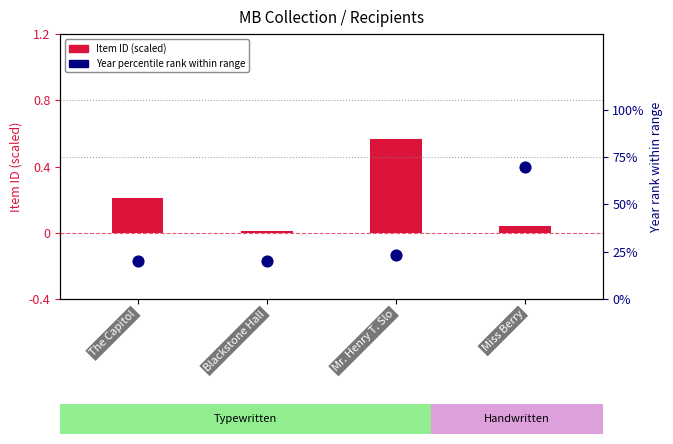

Which series contains the highest Y value?

Year percentile rank